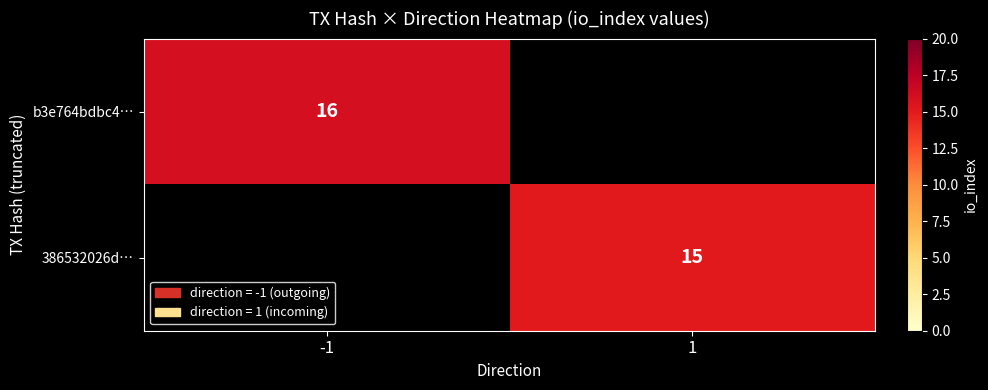

The b3e764bdbc4… series shows 11 at -1. True or false?

False